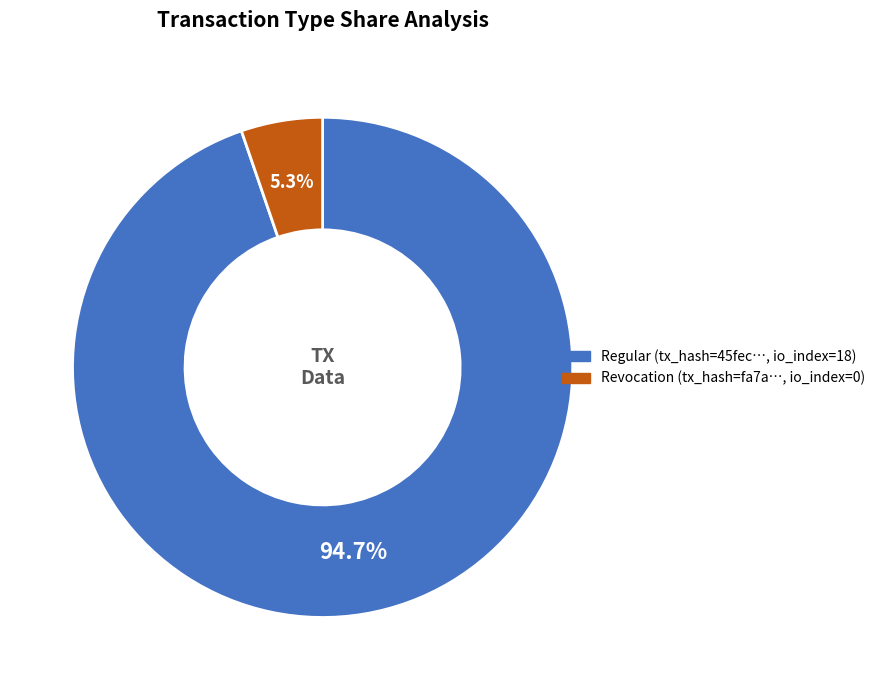

What is the total percentage of Regular (tx_hash=45fec…, io_index=18) and Revocation (tx_hash=fa7a…, io_index=0)?

100.0%